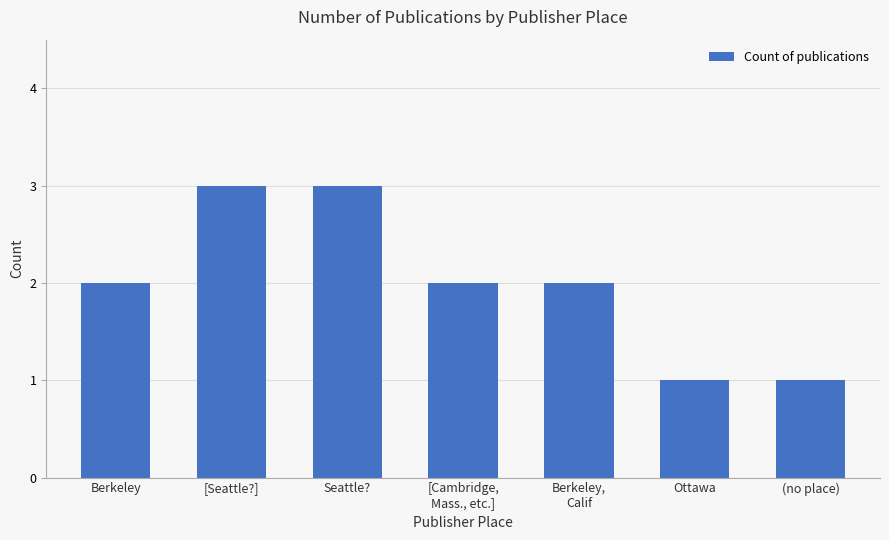

True or false: the data shows 1 at [Cambridge,
Mass., etc.].

False